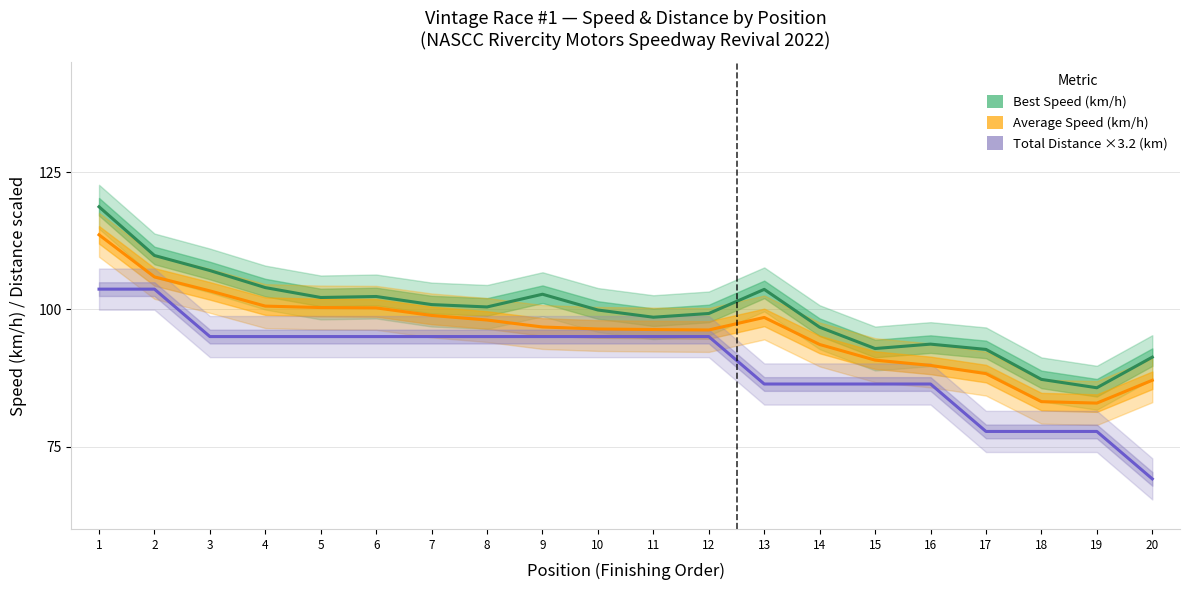

What is the smallest value displayed?

69.1